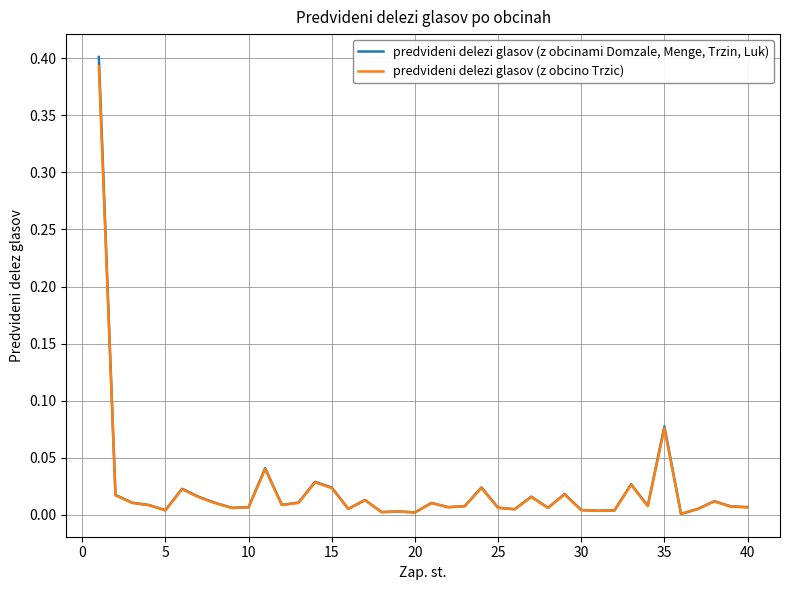

Rank the series by their average value, from highest to lowest.

predvideni delezi glasov (z obcinami Domzale, Menge, Trzin, Luk), predvideni delezi glasov (z obcino Trzic)